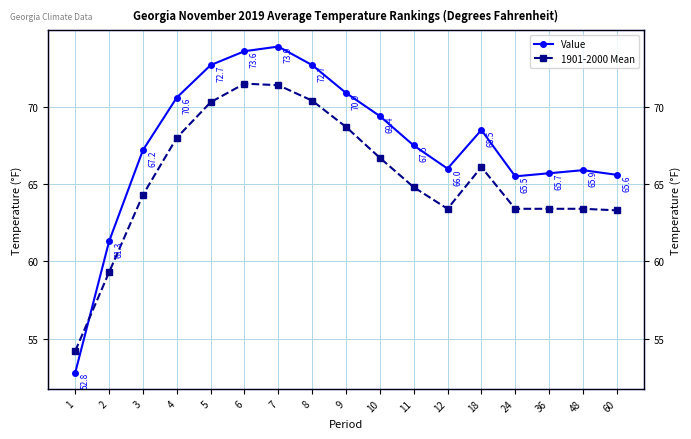

Reading left to right, what are all the values shown in this chart?

Value: 1=52.8	2=61.3	3=67.2	4=70.6	5=72.7	6=73.6	7=73.9	8=72.7	9=70.9	10=69.4	11=67.5	12=66.0	18=68.5	24=65.5	36=65.7	48=65.9	60=65.6
1901-2000 Mean: 1=54.2	2=59.3	3=64.3	4=68.0	5=70.3	6=71.5	7=71.4	8=70.4	9=68.7	10=66.7	11=64.8	12=63.4	18=66.1	24=63.4	36=63.4	48=63.4	60=63.3